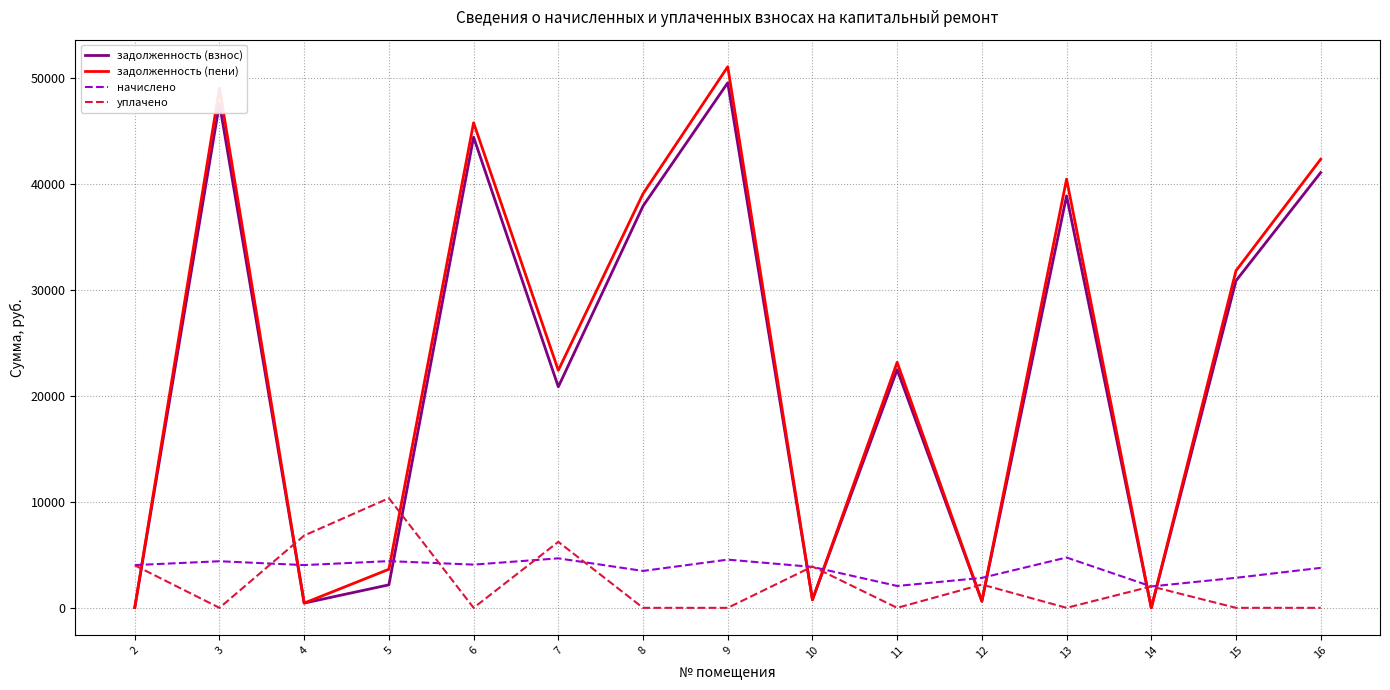

Which series changed the most between 6 and 14?

задолженность (пени)